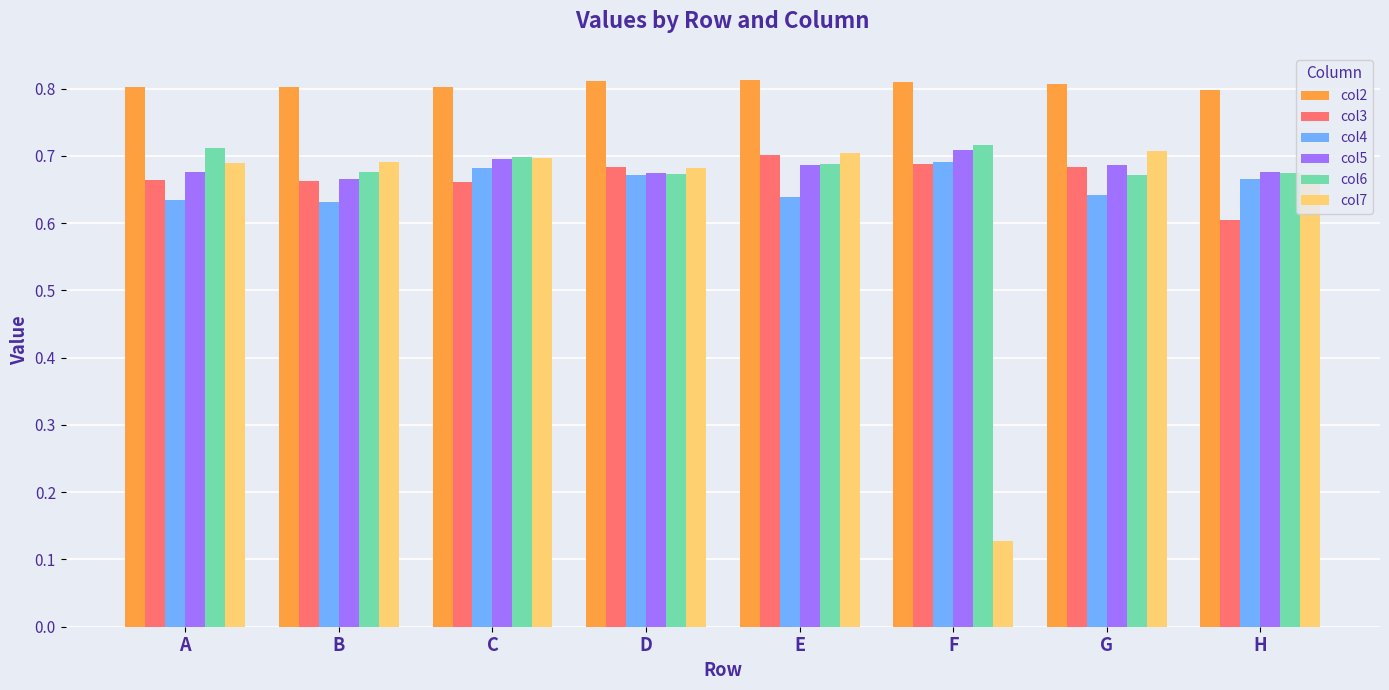

Which category has the highest value in the col5 series?

F